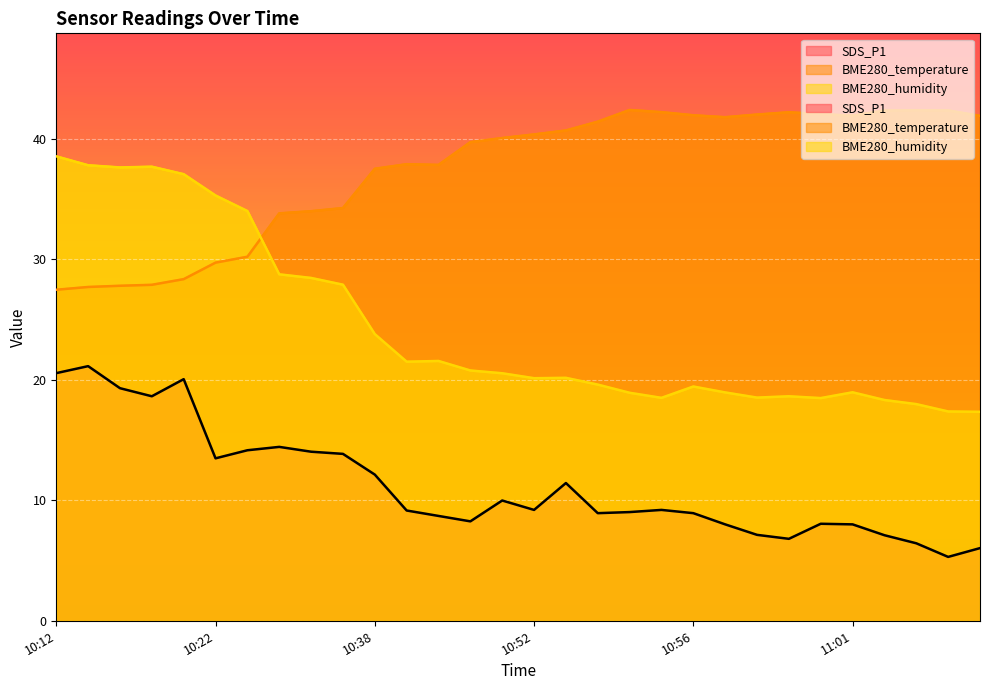

Which category has the lowest value in the BME280_temperature series?

10:12